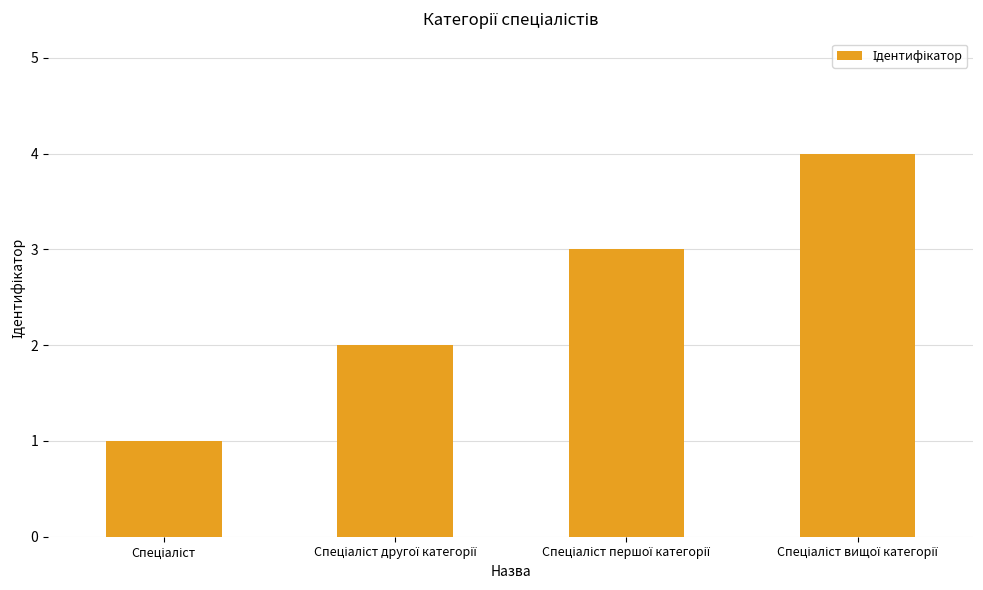

Does the chart contain any negative values?

No